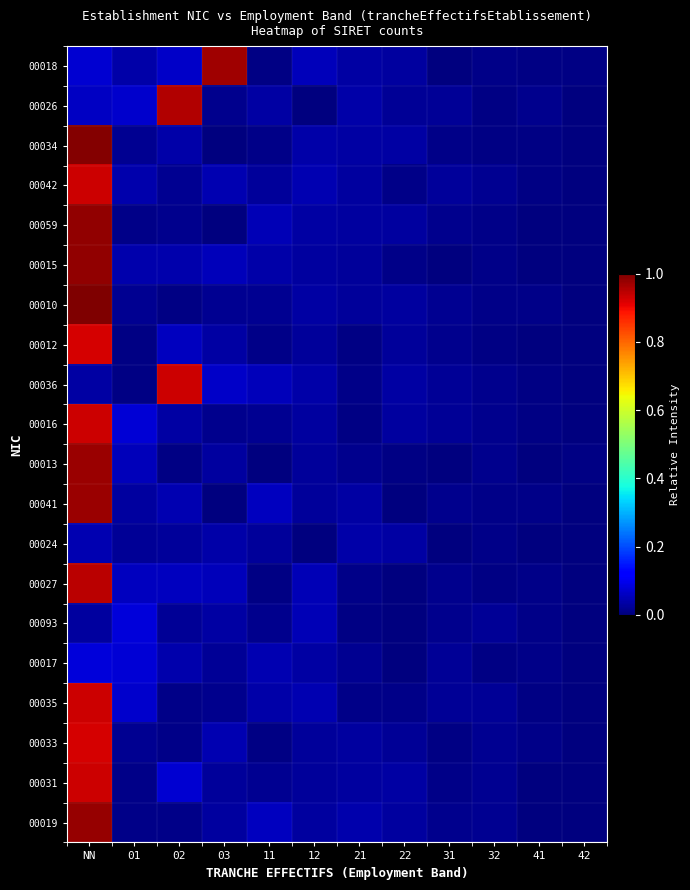

At which category is the sum across all series the highest?

NN